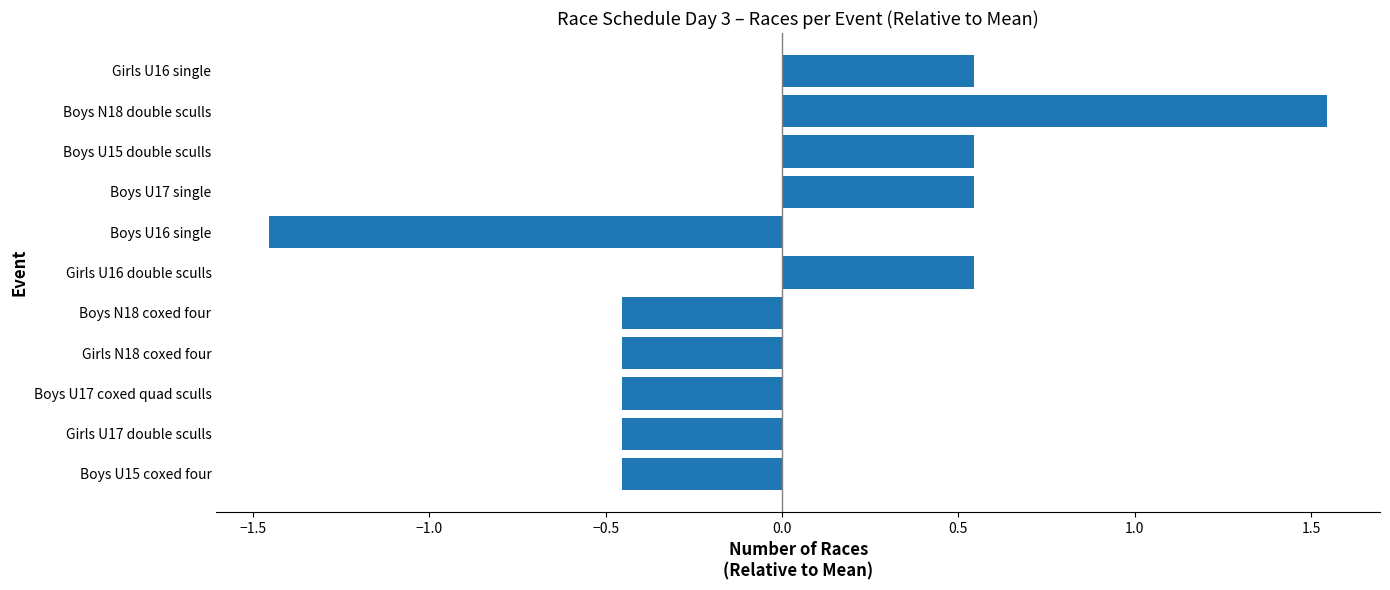

What is the change in value from Girls N18 coxed four to Boys U16 single?

-1.0